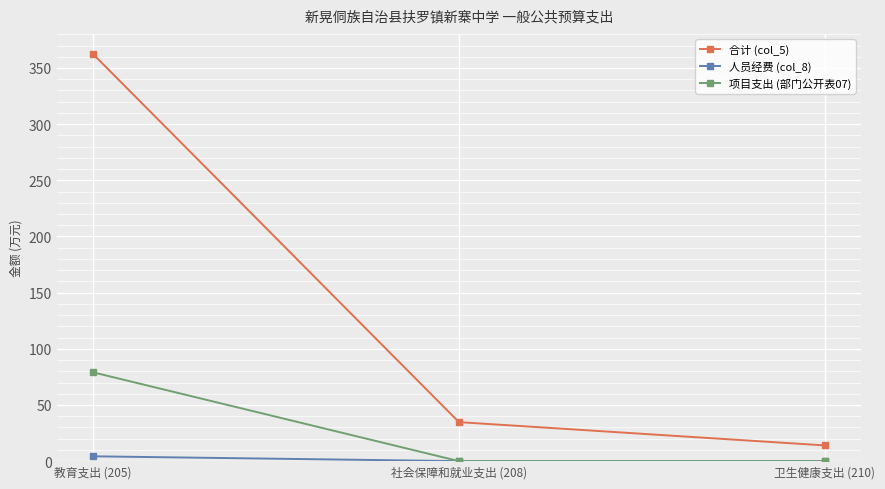

How many data points does each series have?

3